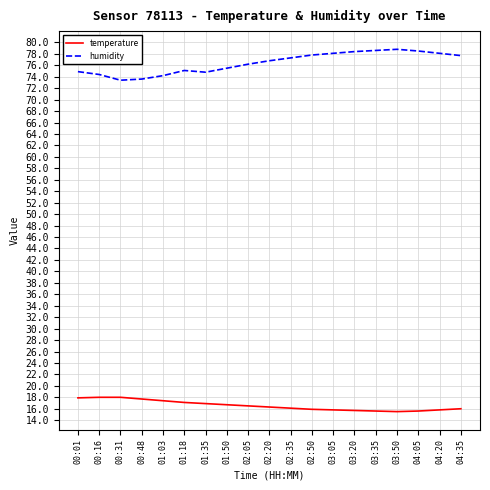

How many lines are shown in the chart?

2